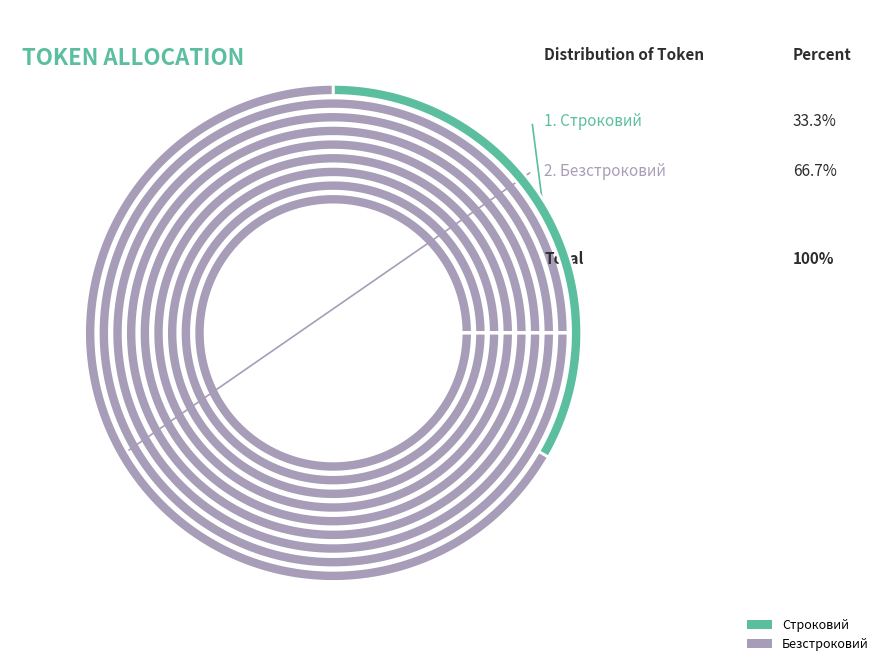

To the nearest percent, what percentage of the pie is Безстроковий?

67%